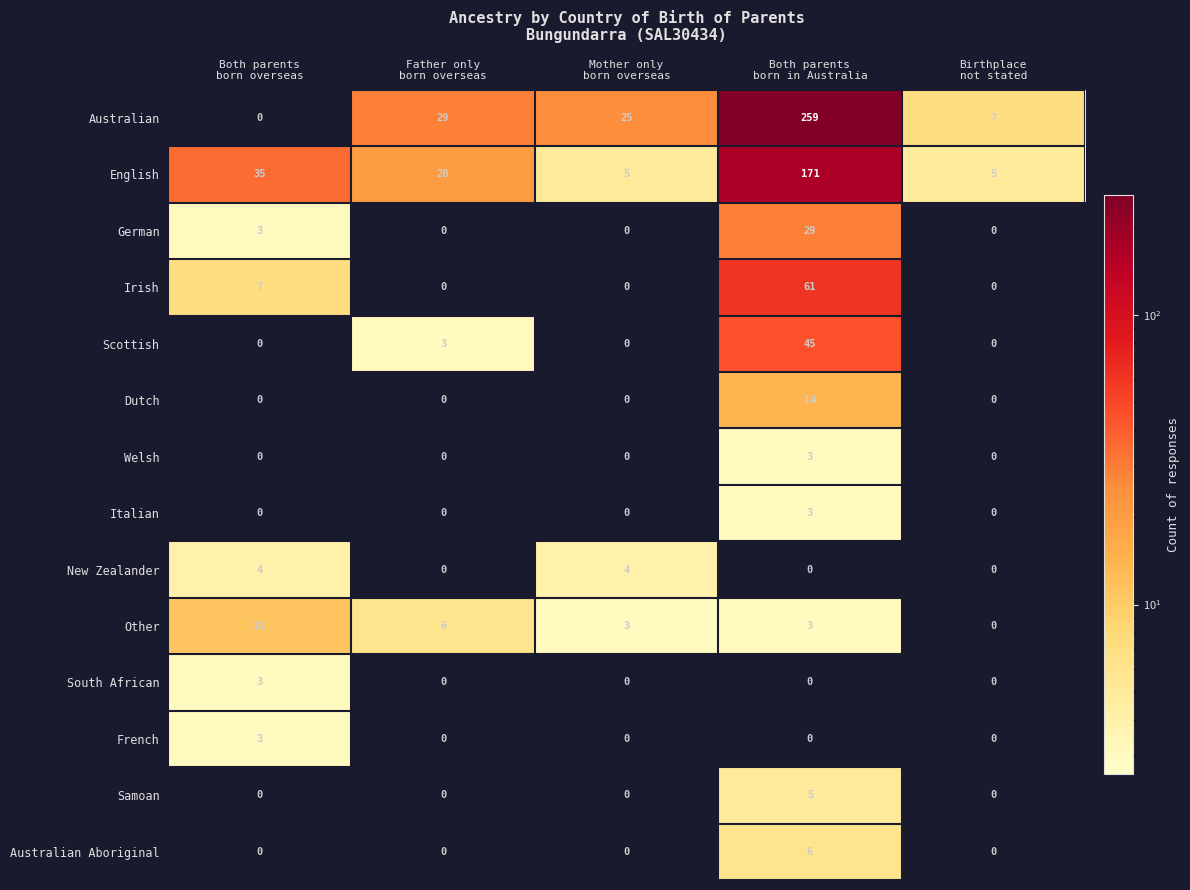

What is the highest value of the Scottish series?

45